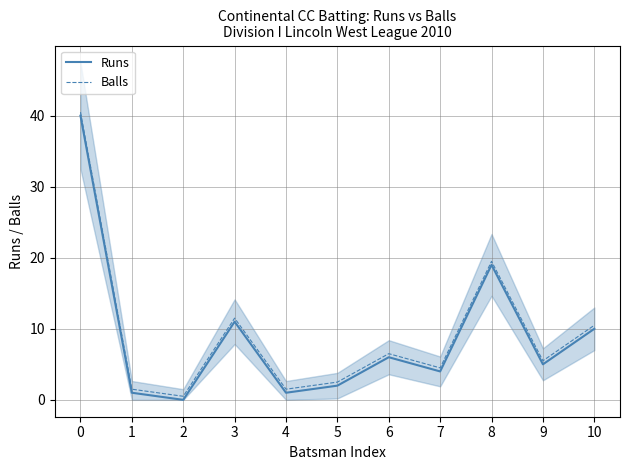

Which series has the widest spread of values?

Runs